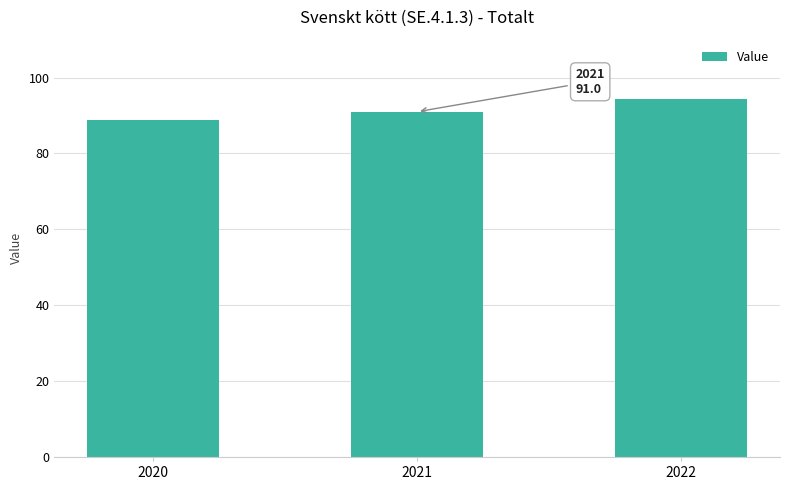

Read the value at 2022.

94.4